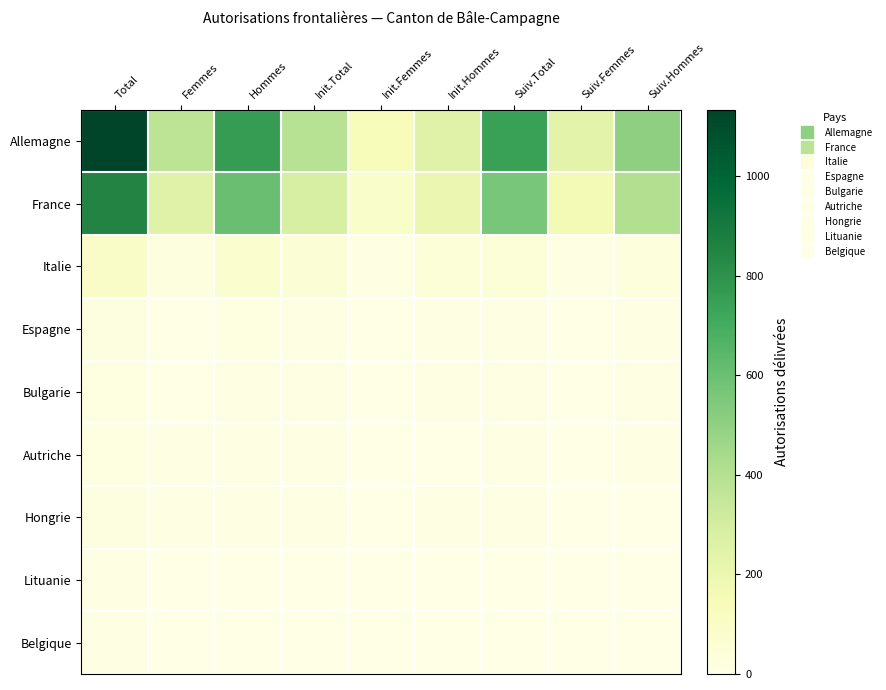

Rank the series at Suiv.Femmes from highest to lowest value.

Allemagne, France, Italie, Autriche, Hongrie, Espagne, Bulgarie, Lituanie, Belgique